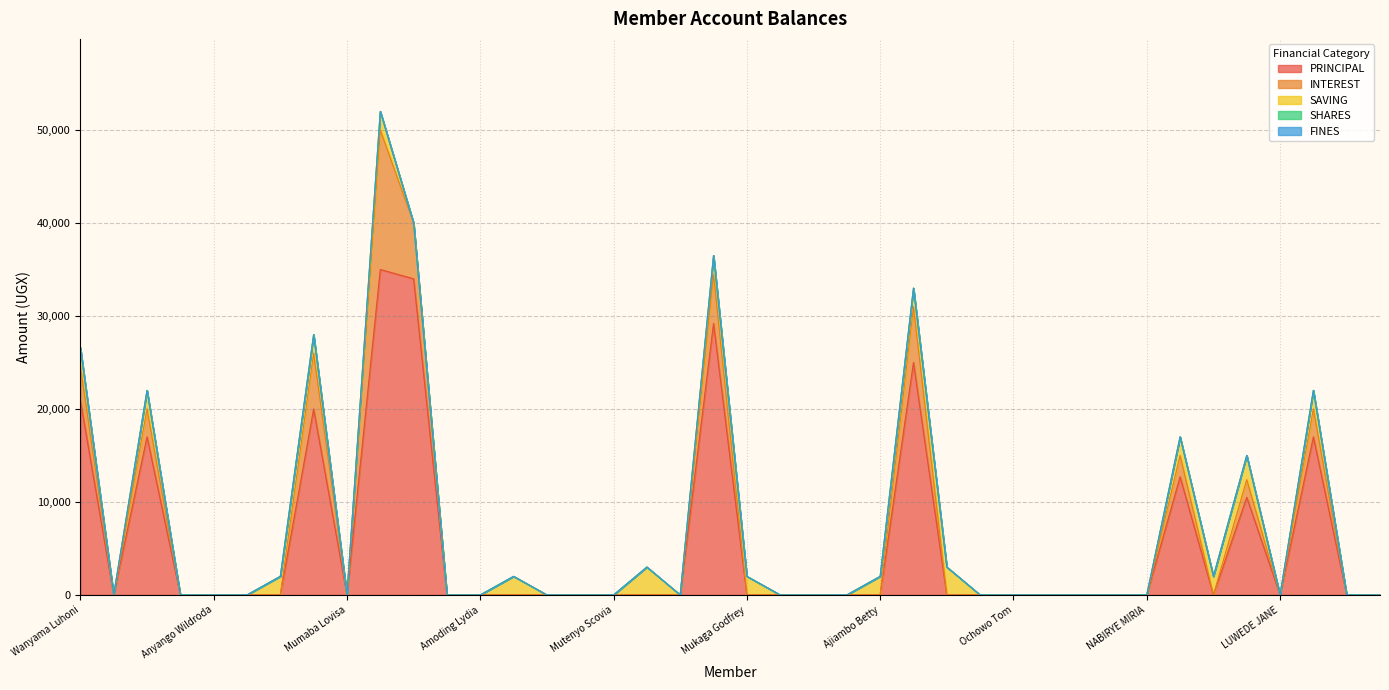

Is it true that PRINCIPAL equals 0 at Hadudu Perus?

True